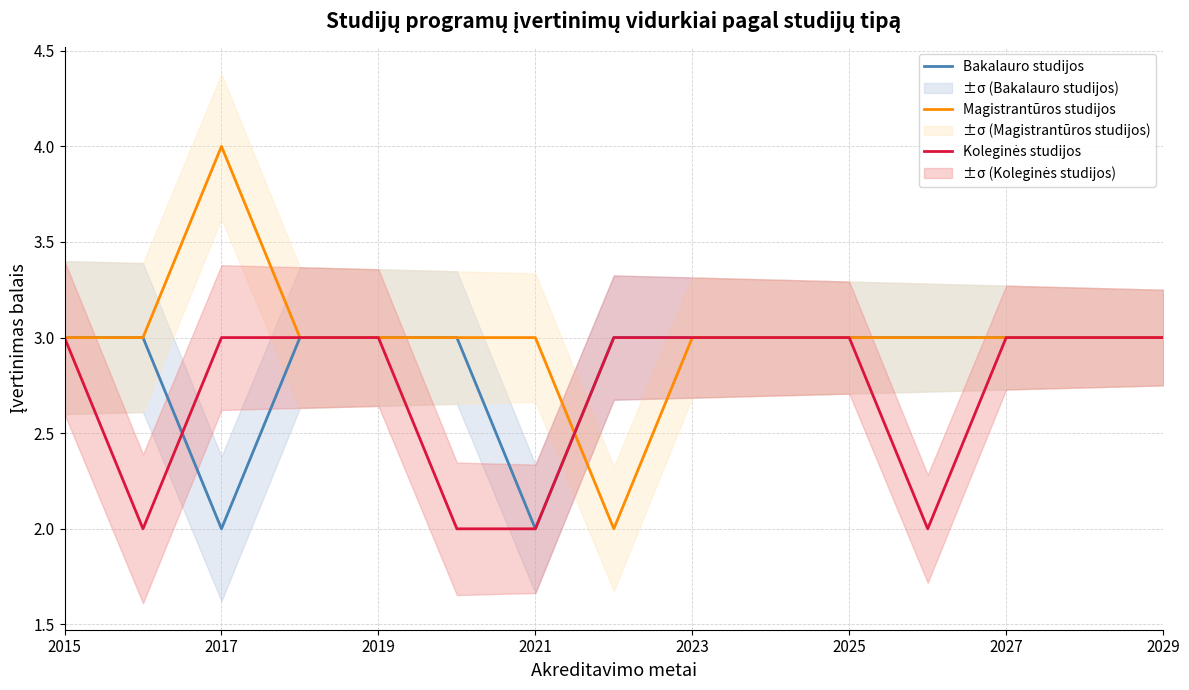

Is the value of Magistrantūros studijos at 2023 greater than the value of Bakalauro studijos at 2021?

Yes